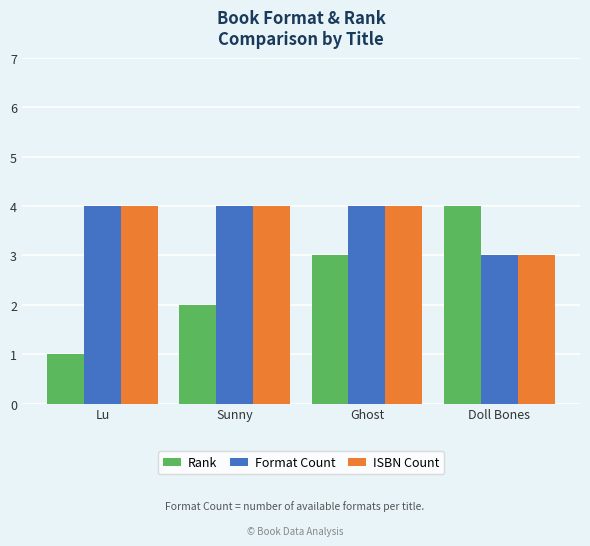

Which label corresponds to the smallest value in the chart?

Lu